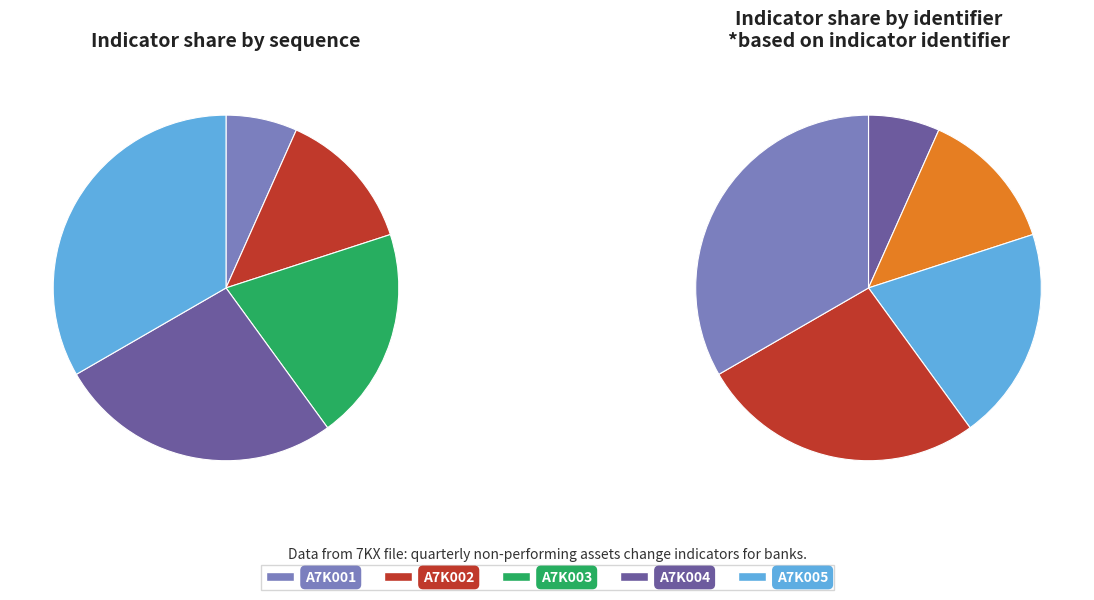

Is it true that A7K001 is 1% of the pie?

False